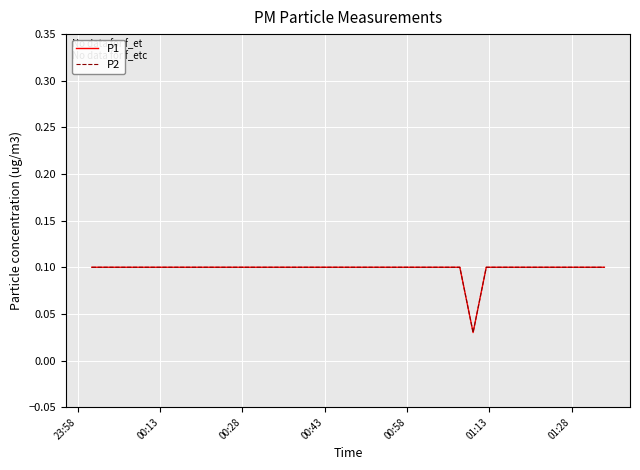

Which series has the largest total across all categories?

P1